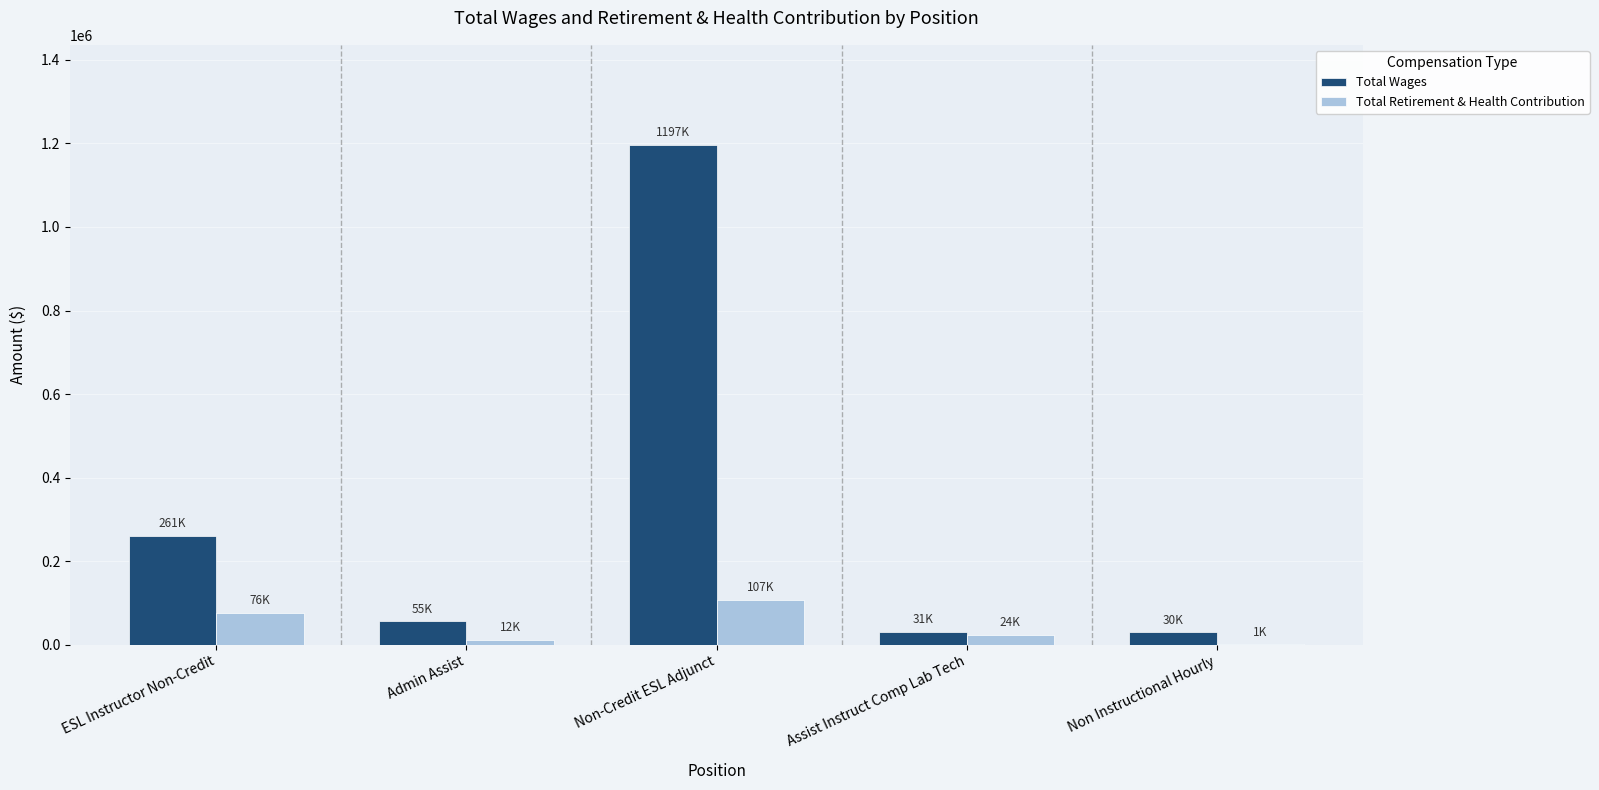

Where is Total Wages nearest to the value 613137?

ESL Instructor Non-Credit